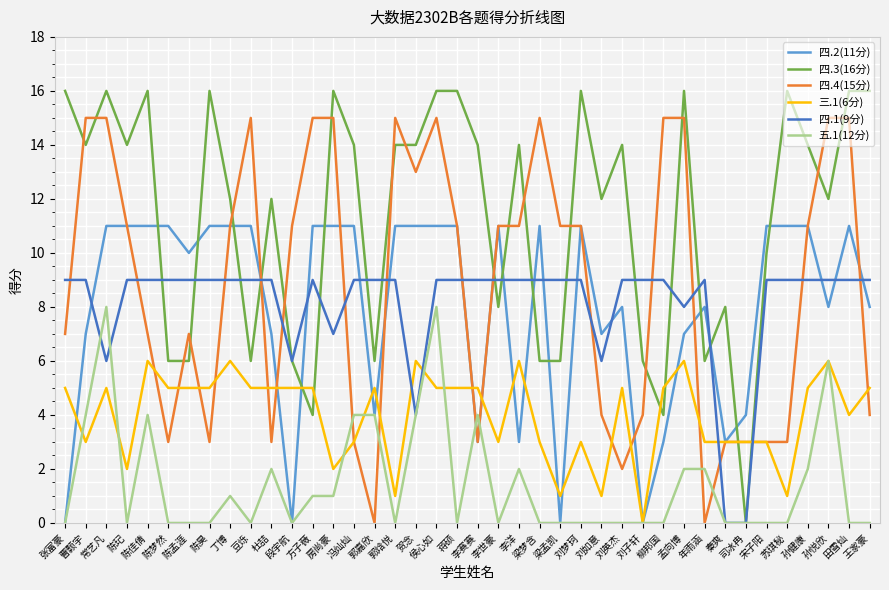

How many 四.1(9分) values are between 9 and 10?

32